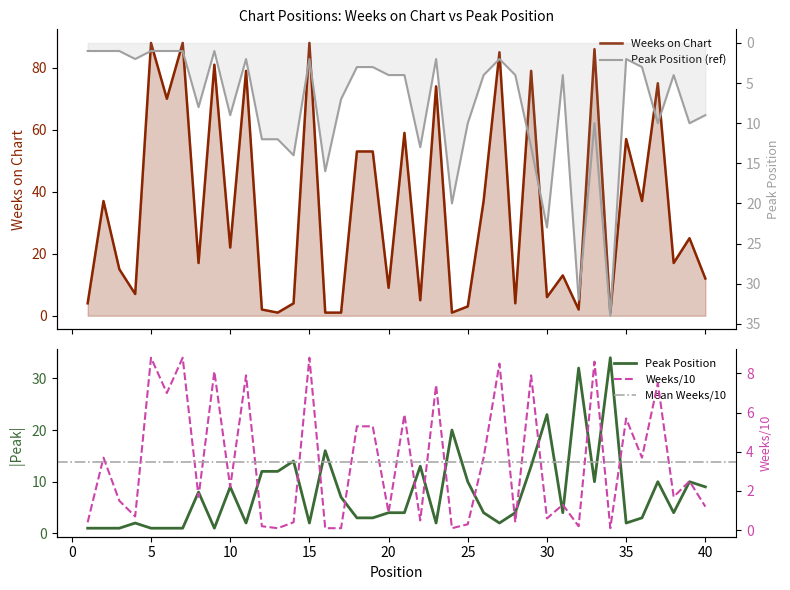

Which series has the largest total across all categories?

Weeks on Chart